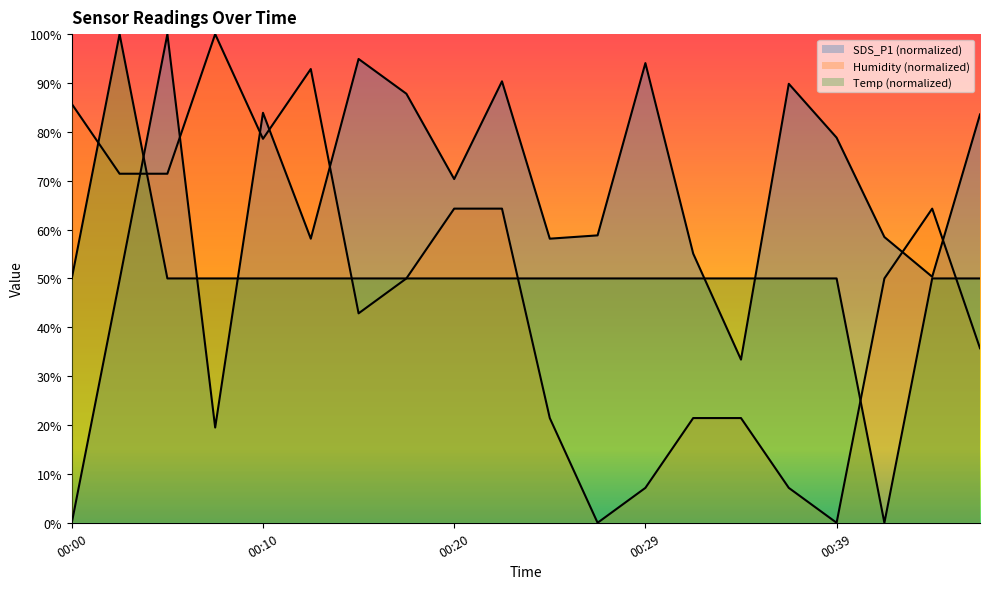

What is the value of the SDS_P1 point at the 14th from the left?

55.1